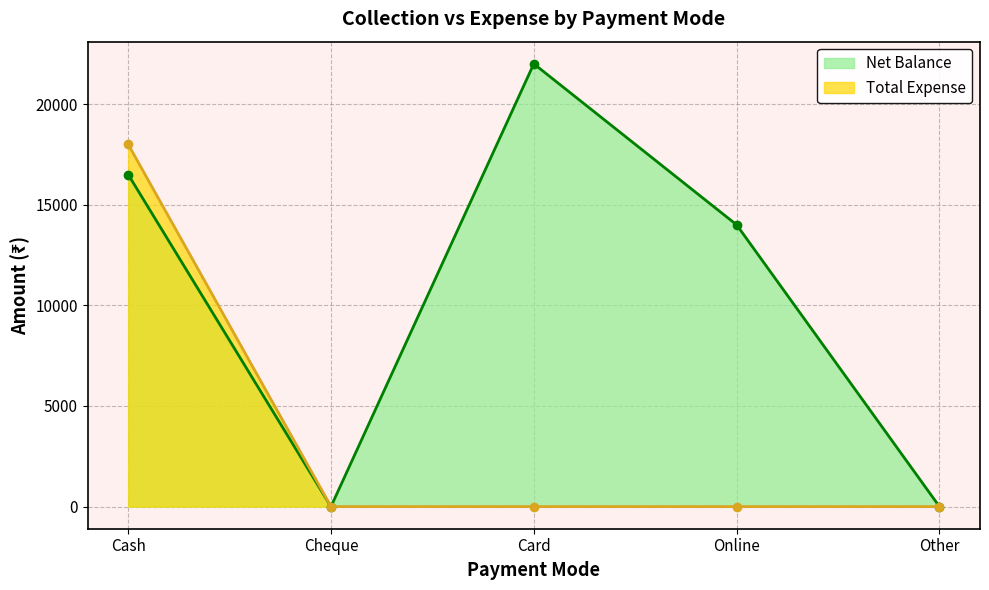

True or false: Net Balance and Total Expense cross at least once.

False